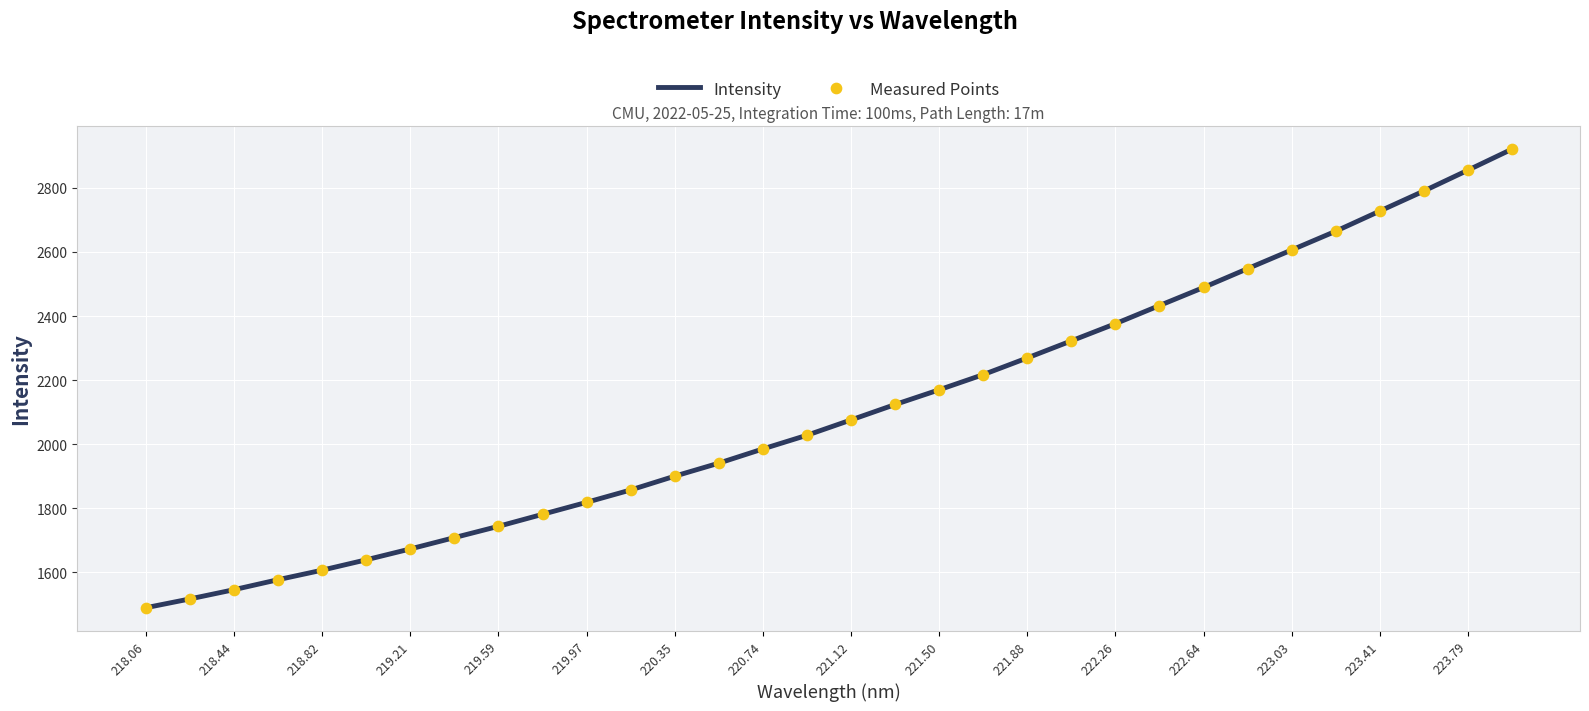

What is the greatest value displayed?

2920.4